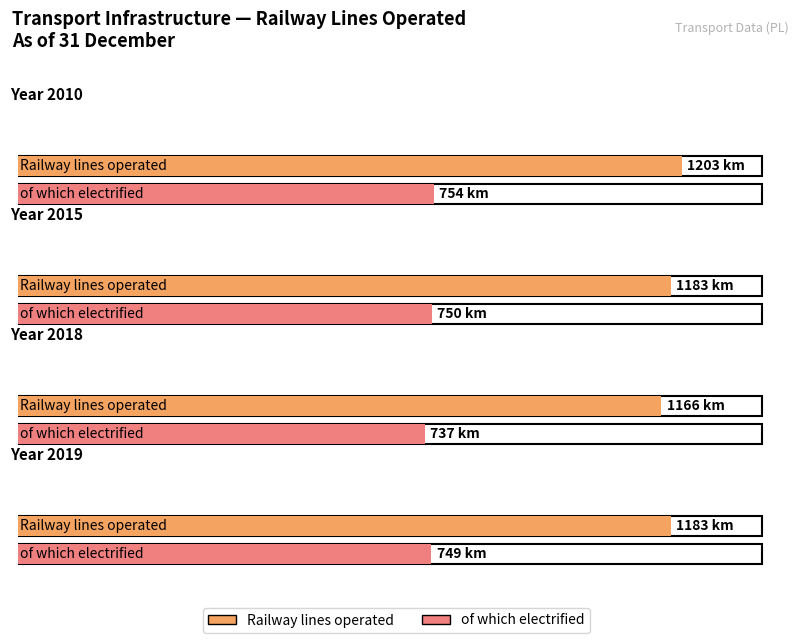

How many categories are shown in the chart?

4